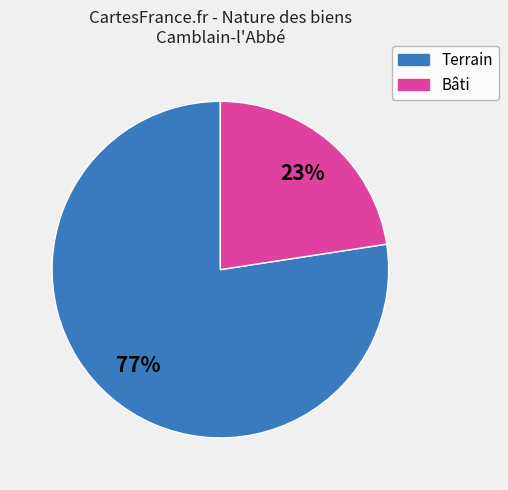

Is there any slice that represents more than half of the pie?

Yes